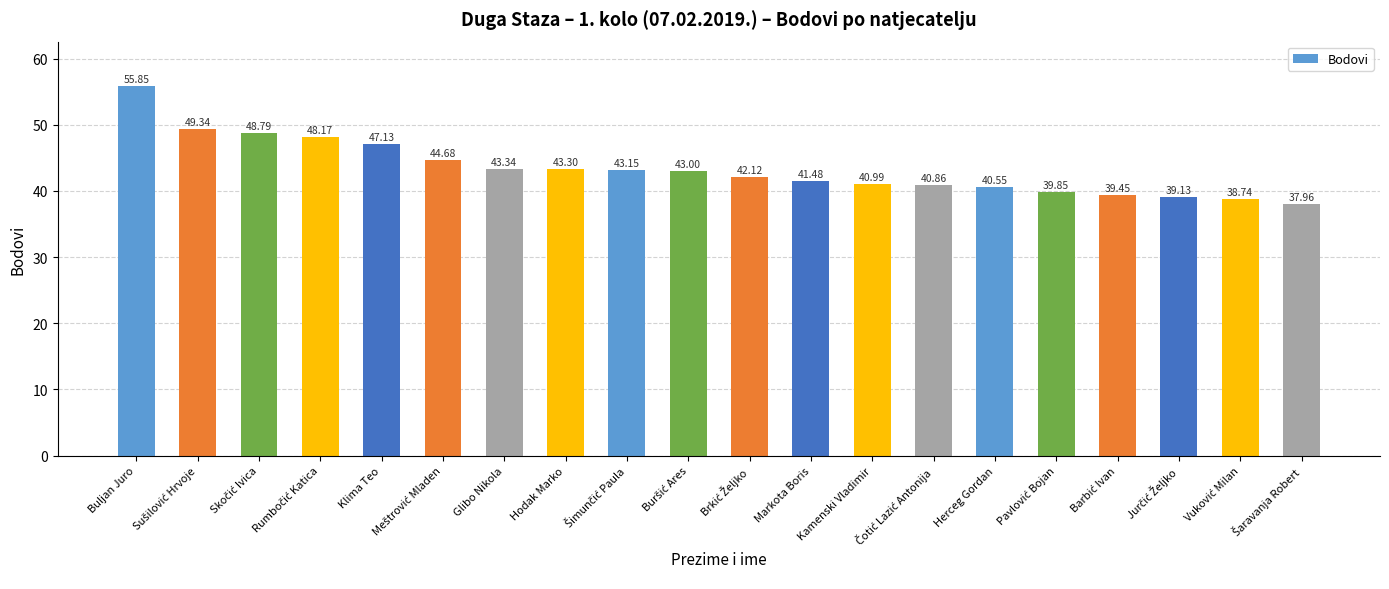

Where is the data nearest to the value 46?

Klima Teo